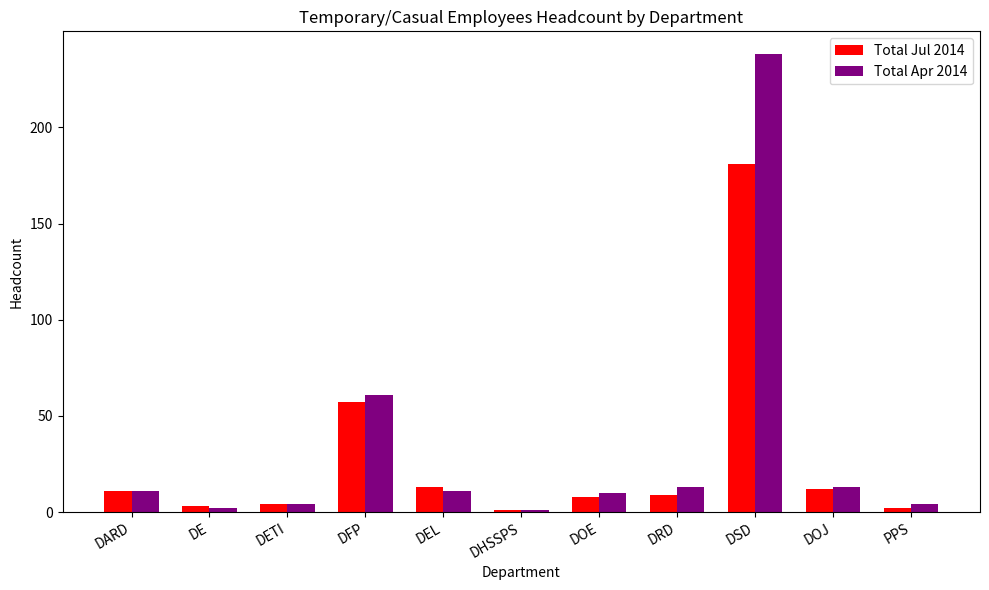

What are all the series names shown in the legend?

Total Jul 2014, Total Apr 2014